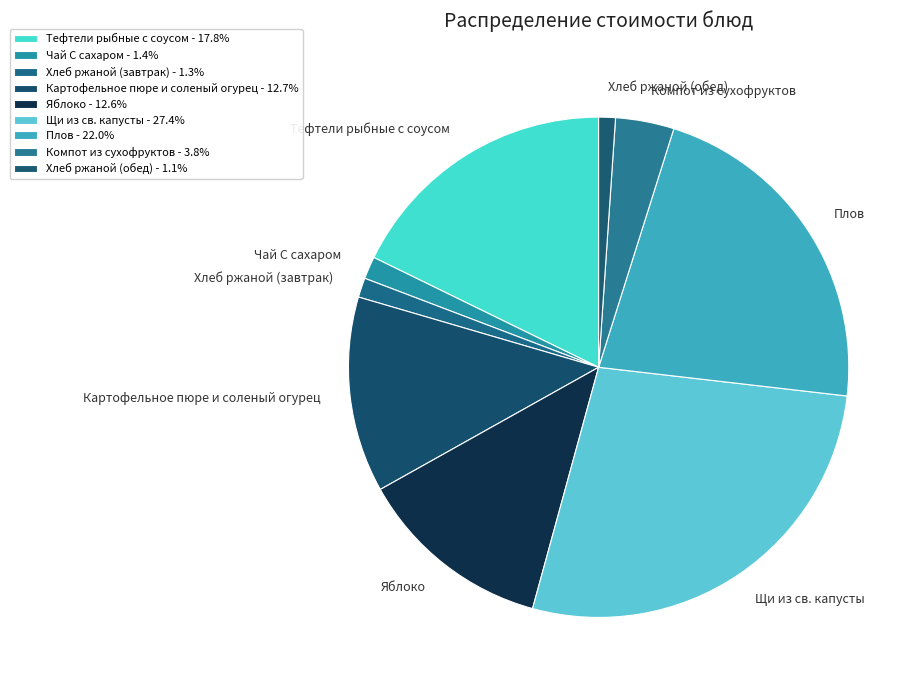

Approximately how many times larger is the value at Яблоко compared to Хлеб ржаной (завтрак)?

10.0